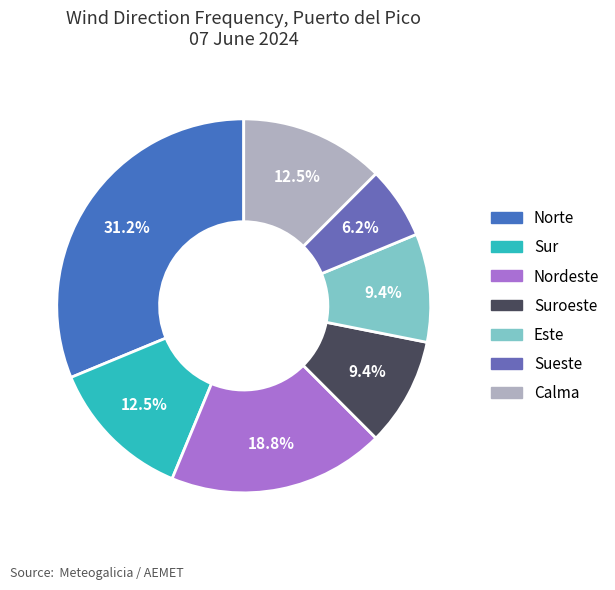

Which has a higher value, Sur or Nordeste?

Nordeste